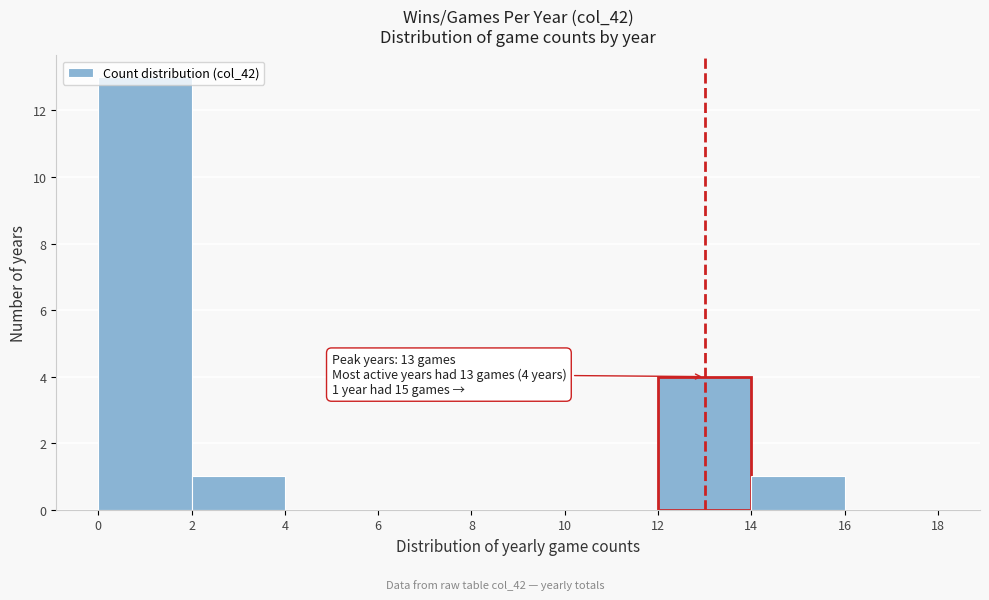

Over which range of the x-axis is the bar tallest?

0 to 2